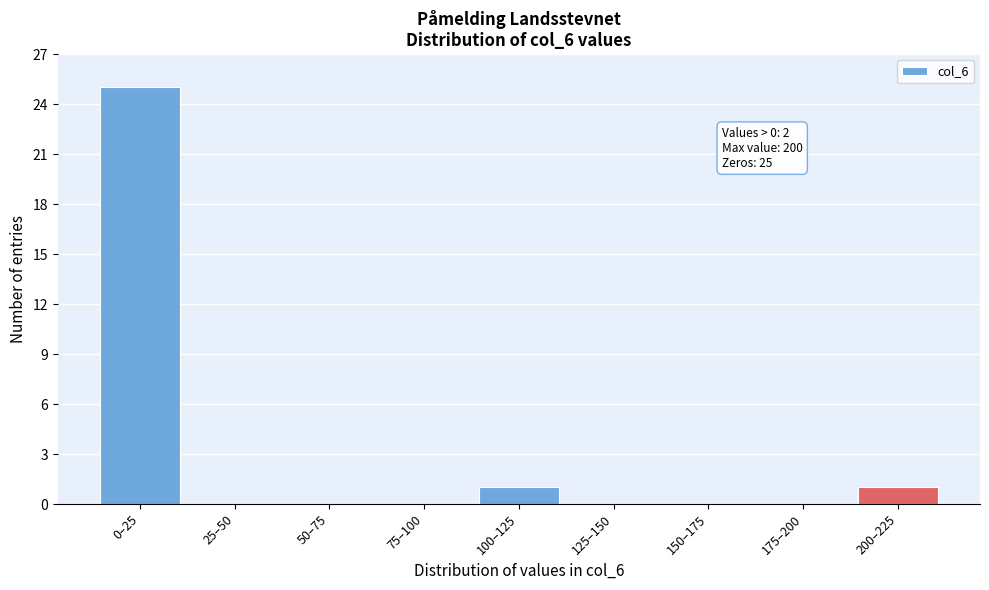

Reading right to left, list all the values displayed in this chart.

200–225=1	175–200=0	150–175=0	125–150=0	100–125=1	75–100=0	50–75=0	25–50=0	0–25=25